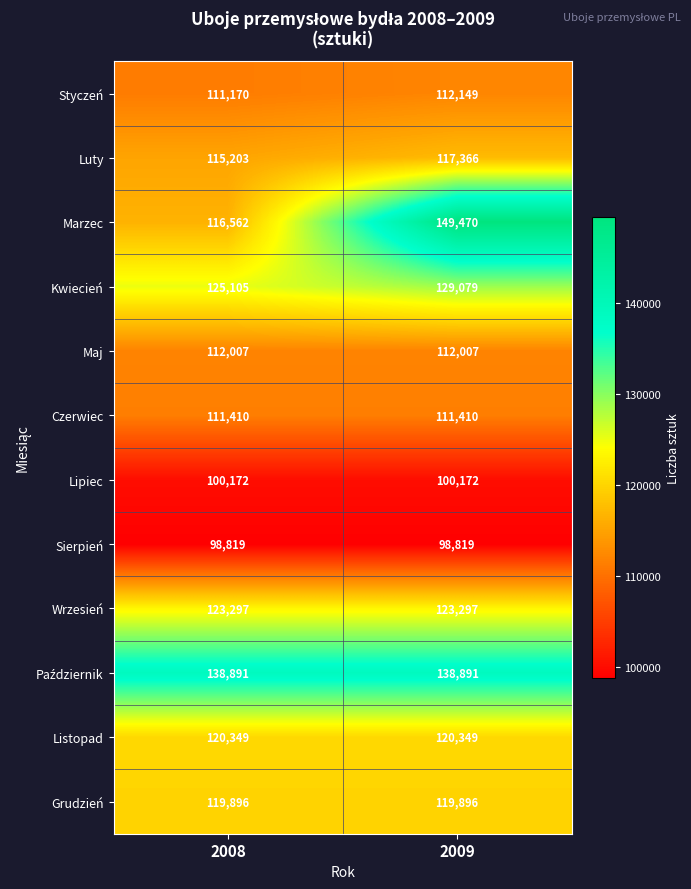

The value of Lipiec at 2009 is 59918. True or false?

False